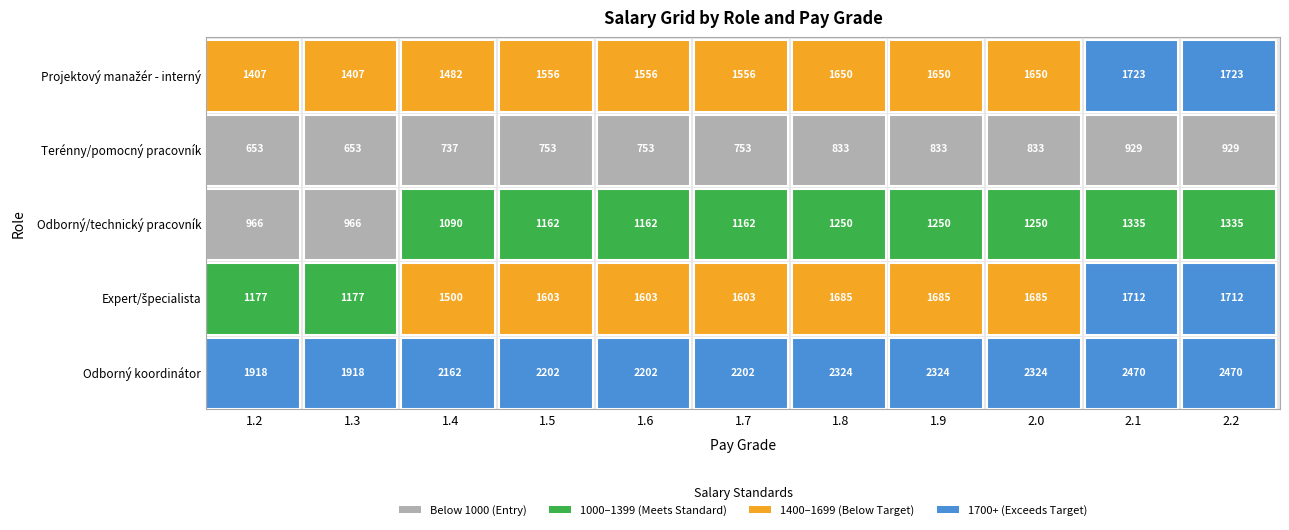

What is the minimum value for Odborný/technický pracovník?

966